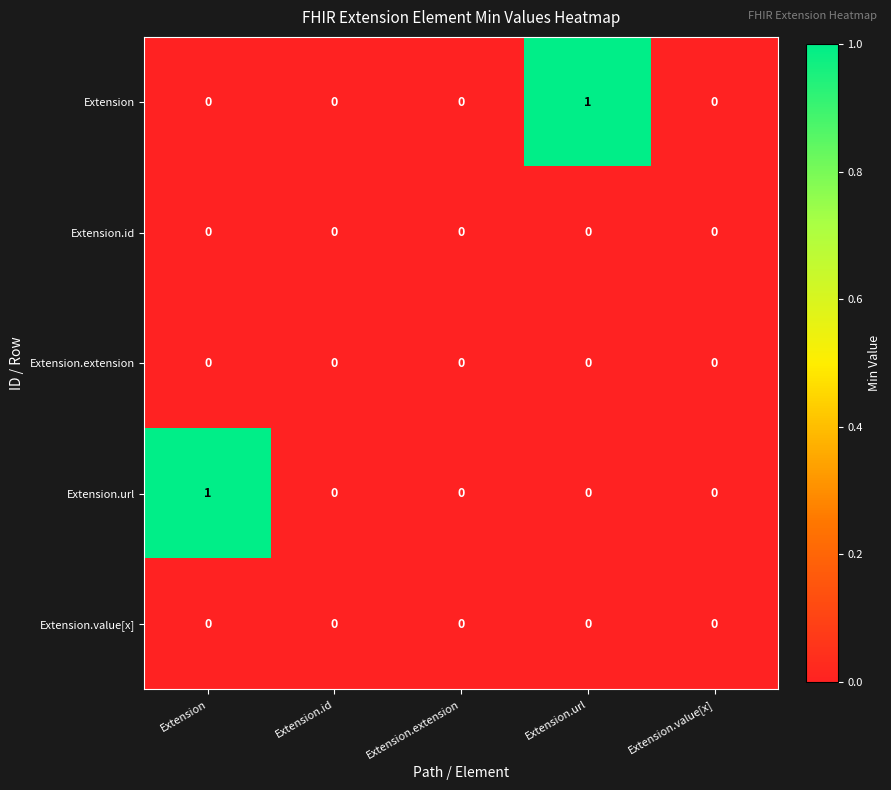

True or false: Extension.extension has a value of 0 at Extension.

True